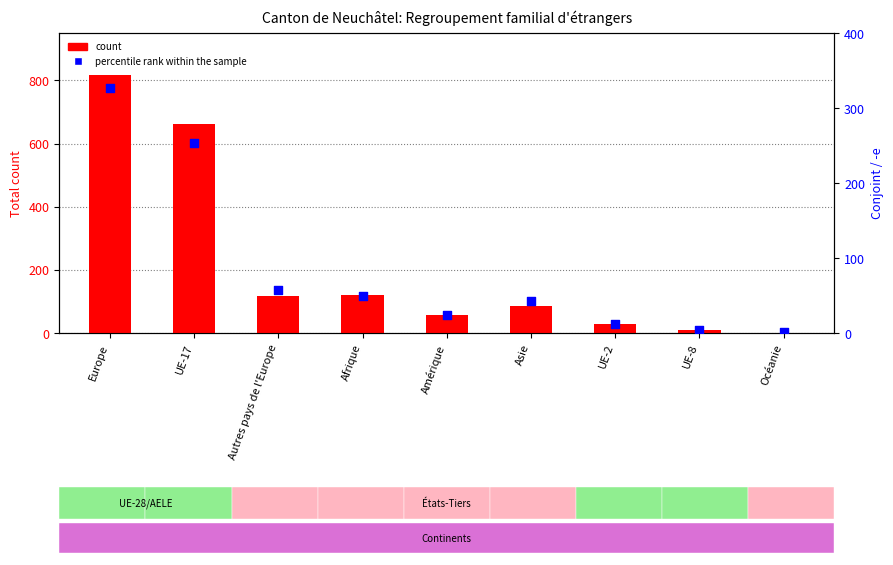

Which series reaches the minimum Y coordinate?

count